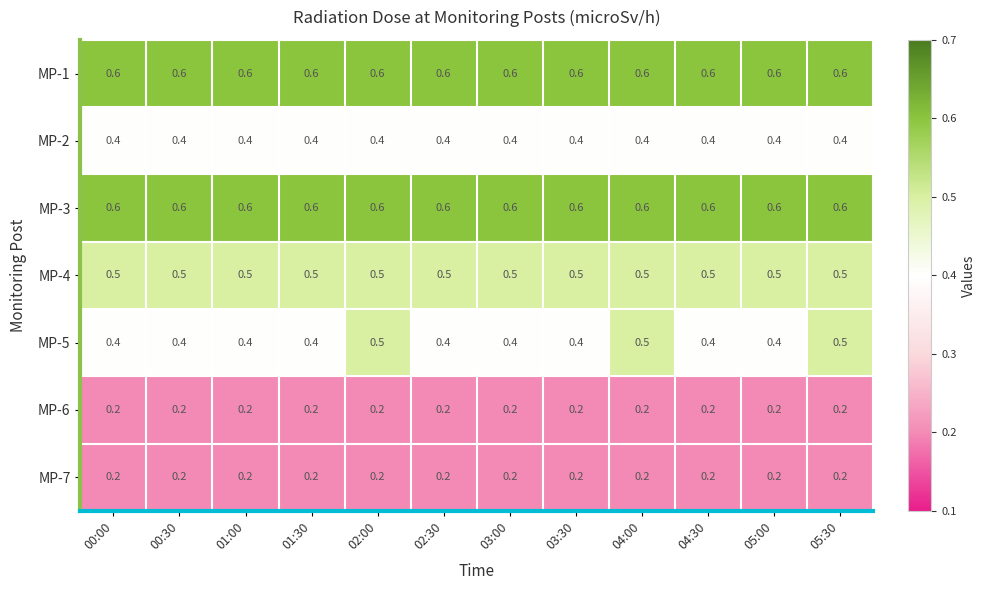

Is the value of MP-3 at 00:30 greater than the value of MP-4 at 01:30?

Yes